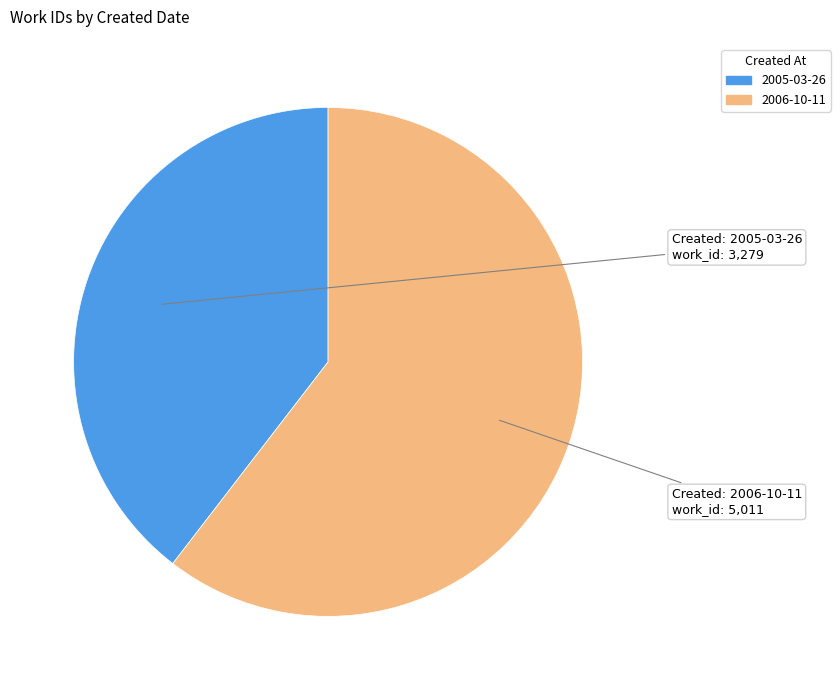

Do 2005-03-26 and 2006-10-11 together represent more than half of the pie?

Yes